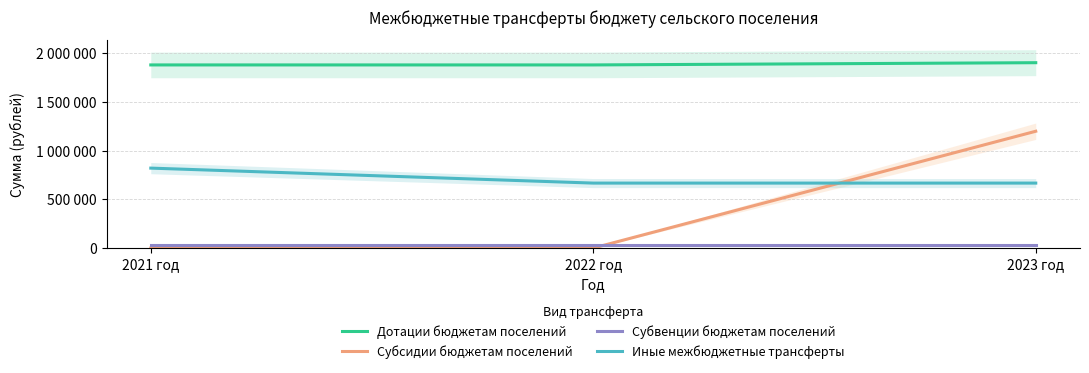

What is the average value of the Субвенции бюджетам поселений series?

31600